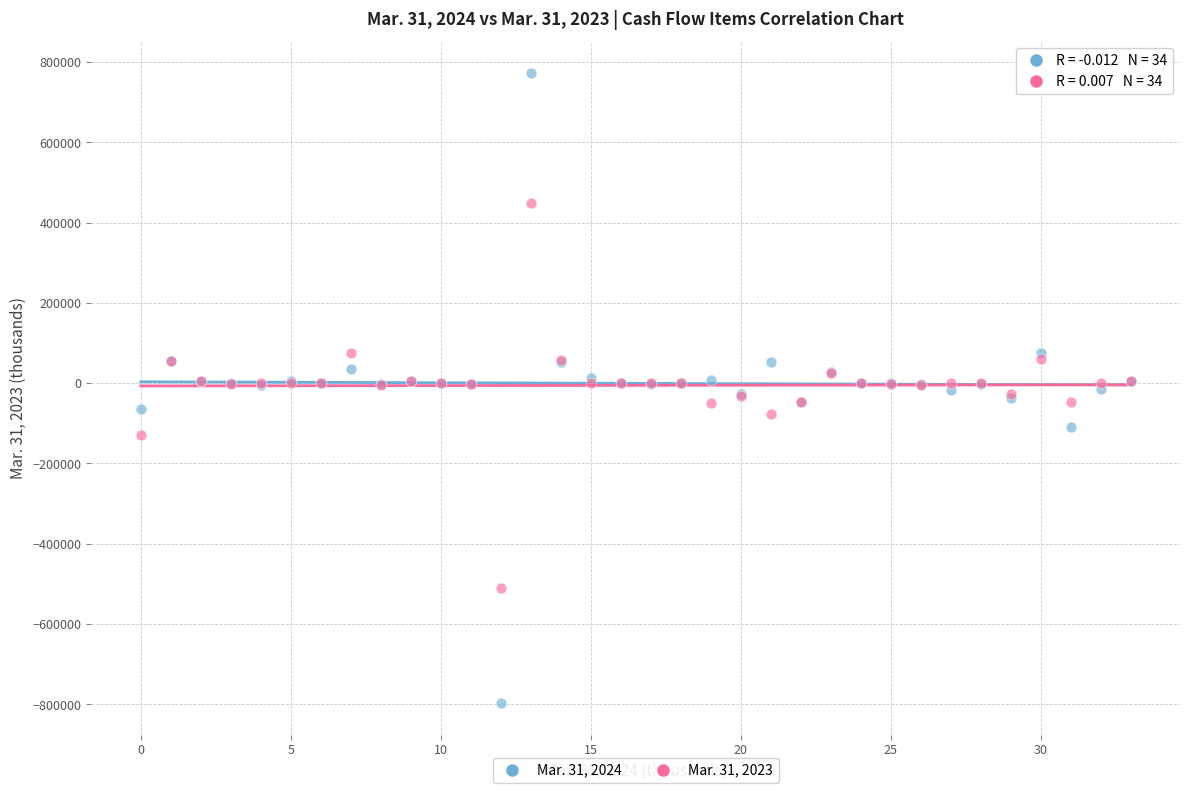

Which series has the largest Y range (max minus min)?

Mar. 31, 2024